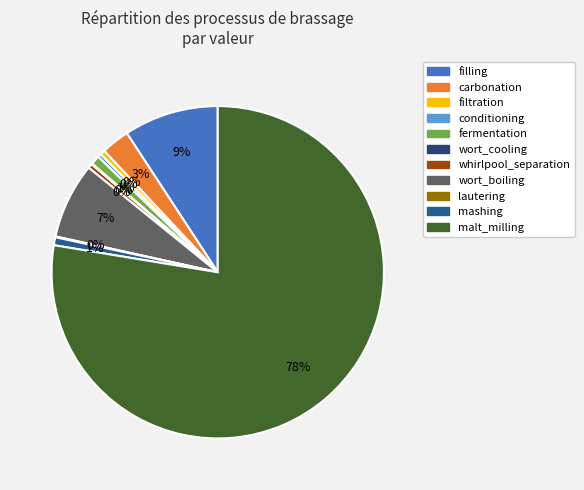

Rank the categories by value from lowest to highest.

lautering, wort_cooling, conditioning, whirlpool_separation, filtration, mashing, fermentation, carbonation, wort_boiling, filling, malt_milling